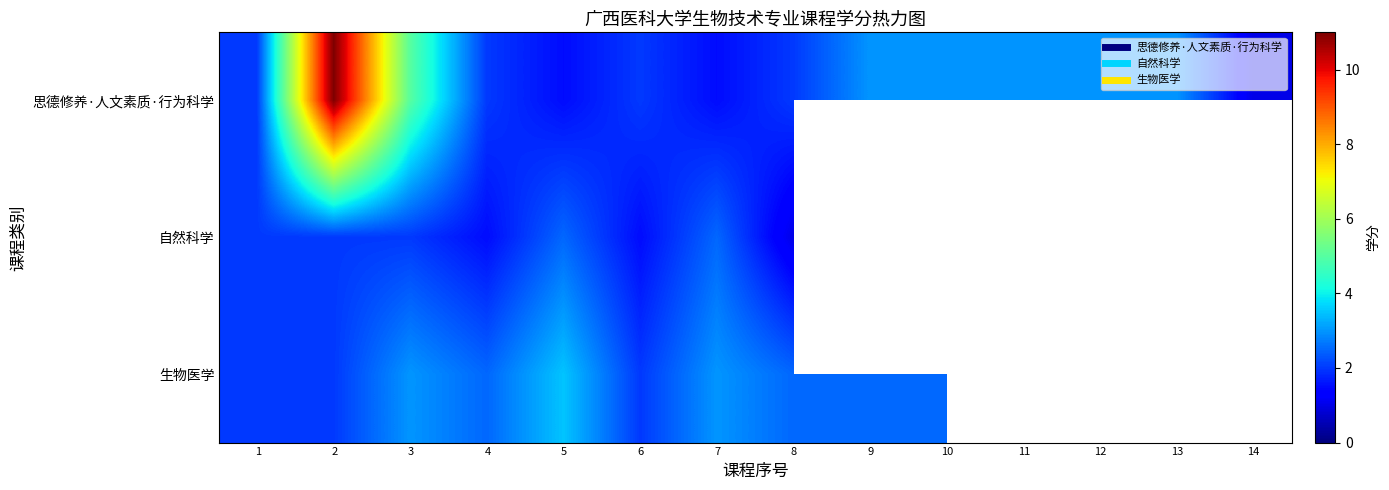

What is the spread (max minus min) of values at 6?

0.5